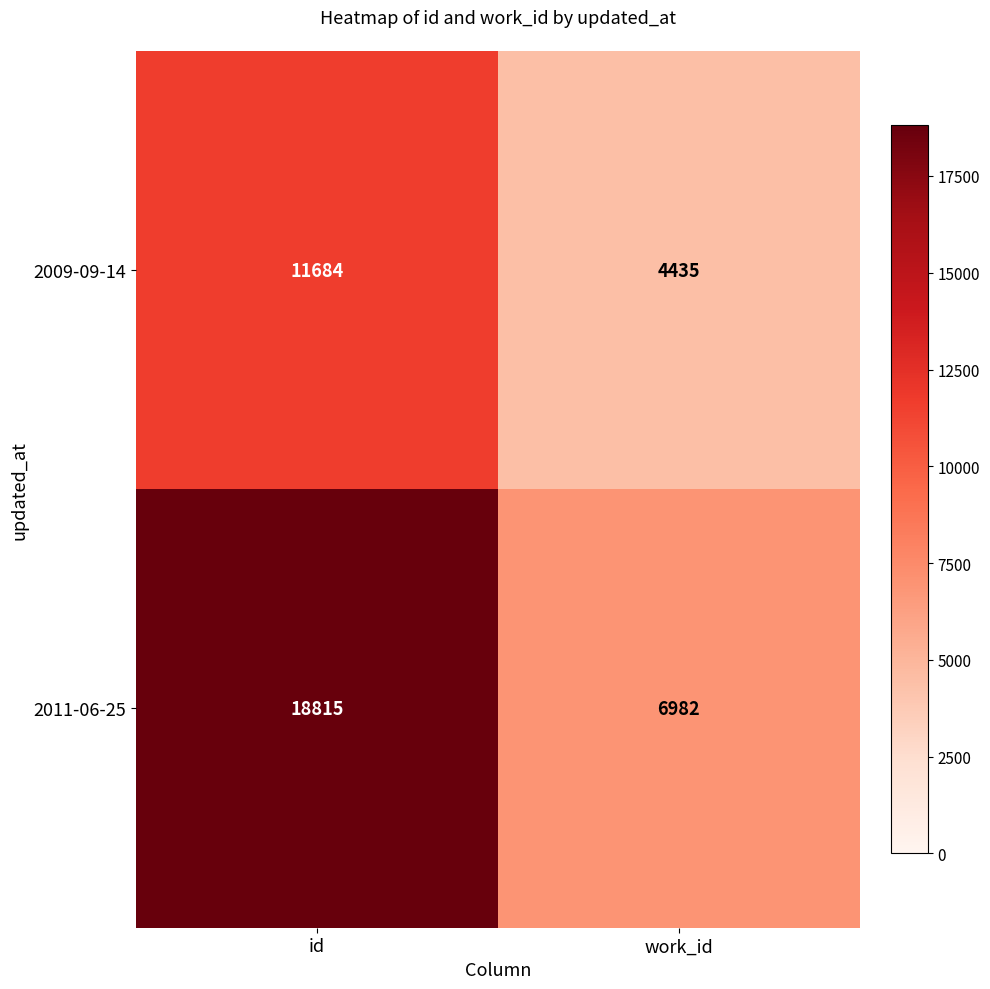

What is the difference between the highest and lowest values at id?

7131